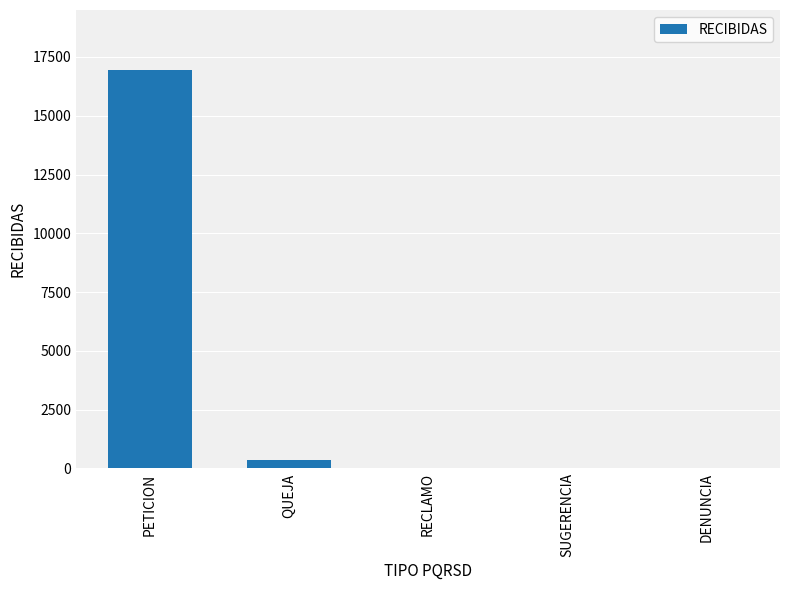

Is it true that the value at PETICION is 16954?

True